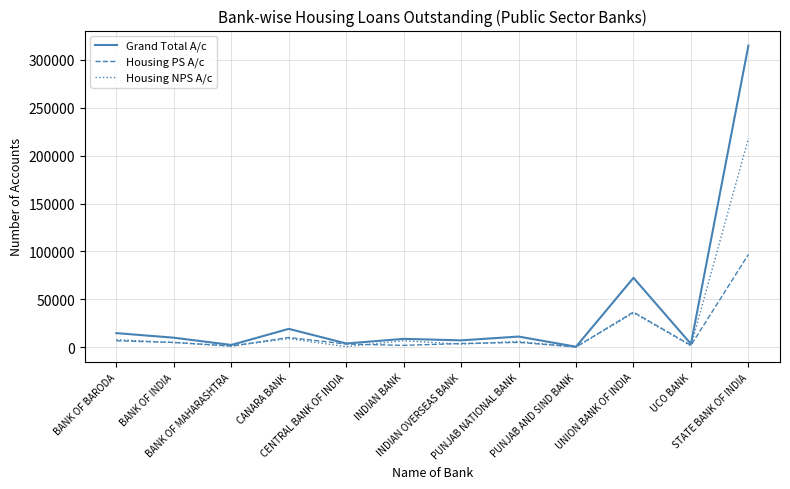

Rank the series by their maximum value, from lowest to highest.

Housing PS A/c, Housing NPS A/c, Grand Total A/c